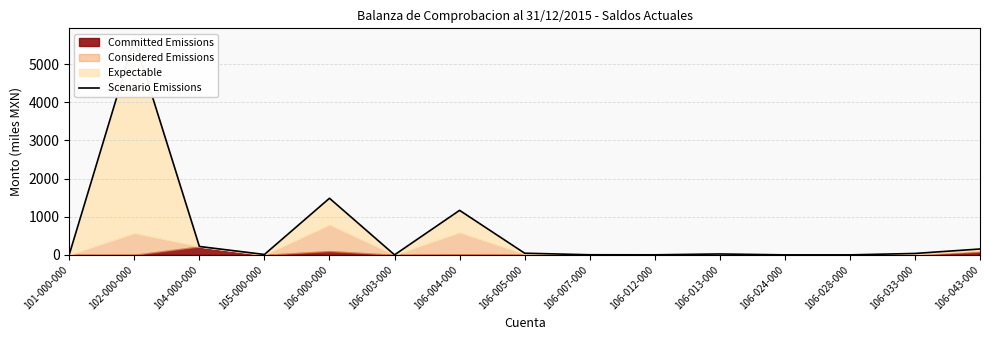

How many points are higher than both their immediate neighbors (excluding endpoints)?

4